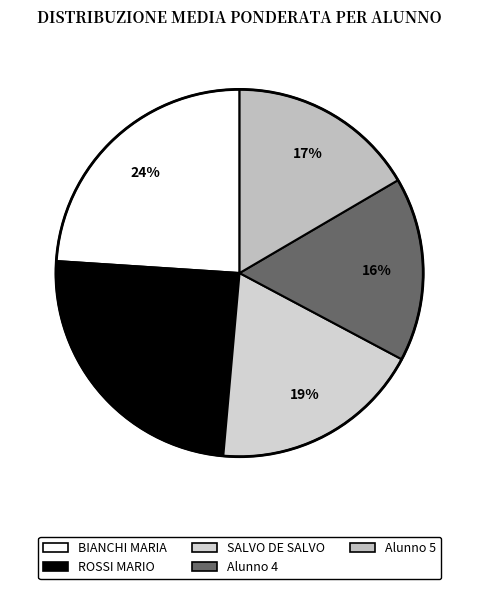

Count the number of slices in the pie.

5